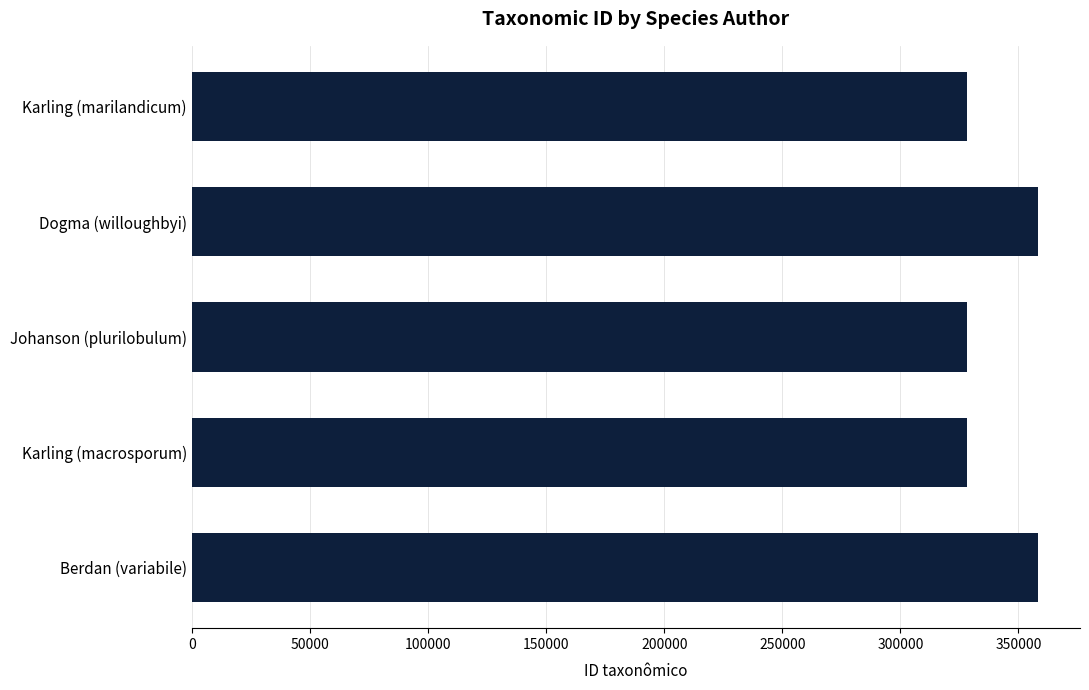

Does the chart contain any negative values?

No